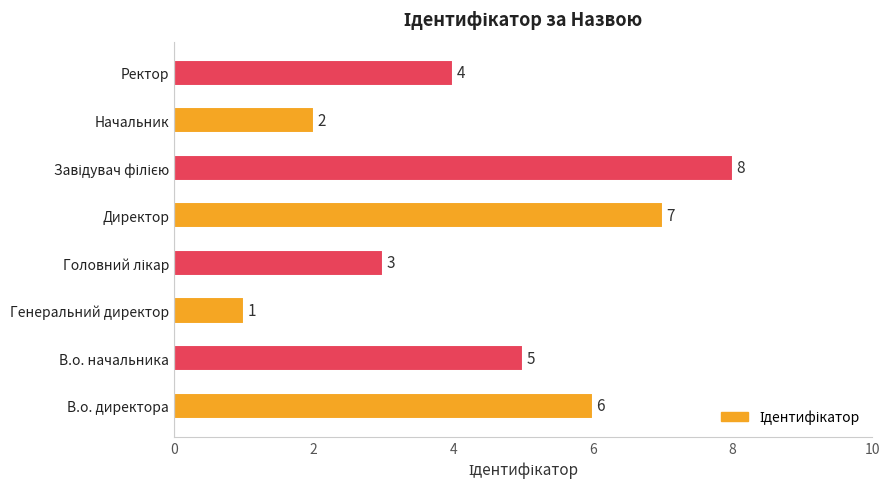

Reading top to bottom, extract all data points from this chart.

4	2	8	7	3	1	5	6